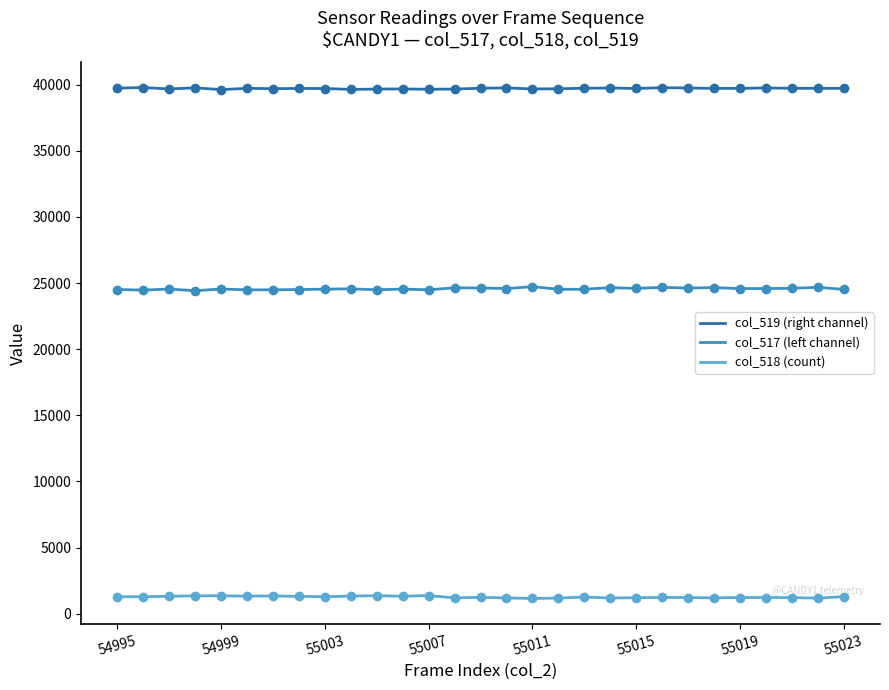

True or false: col_519 (right channel) and col_518 (count) cross at least once.

False